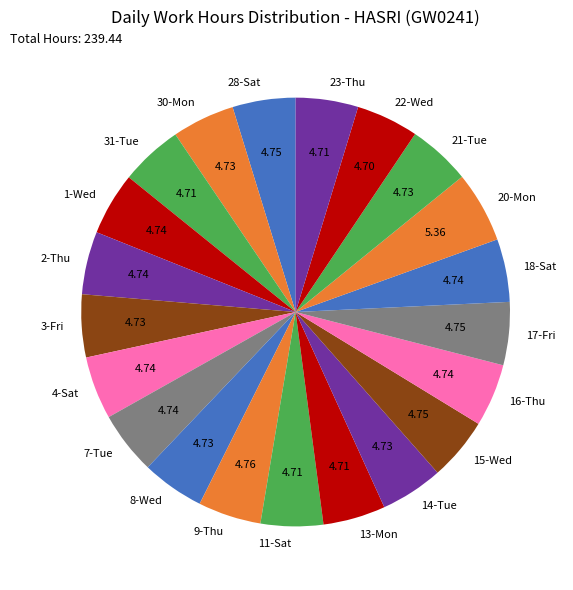

Is the sum of 11-Sat and 8-Wed greater than half?

No